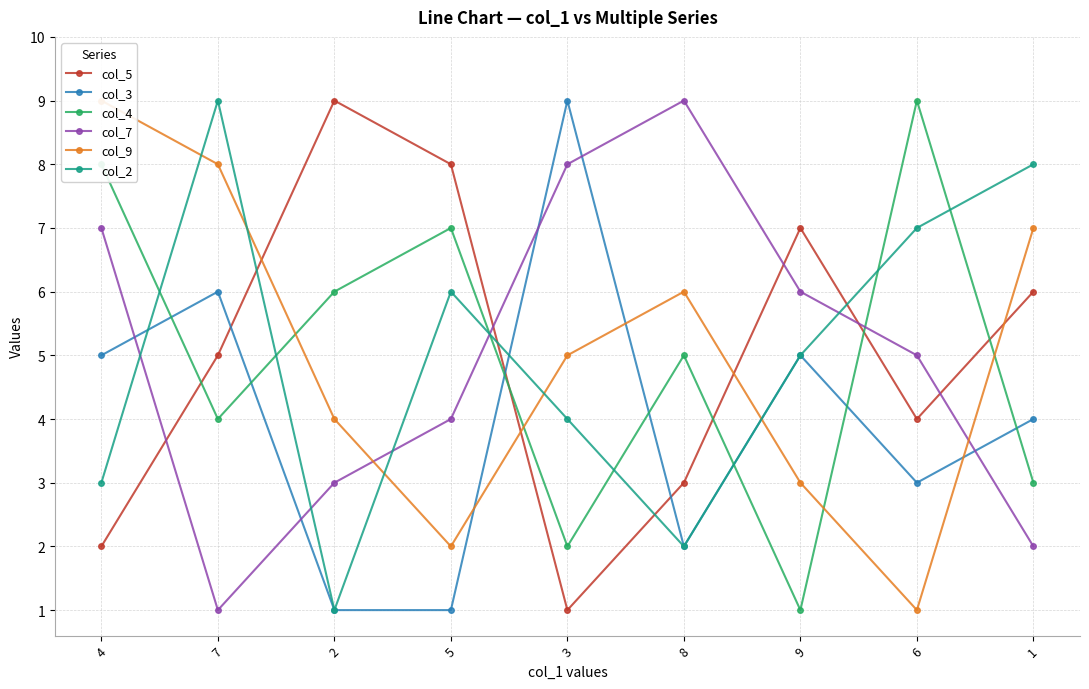

What are all the series names shown in the legend?

col_5, col_3, col_4, col_7, col_9, col_2